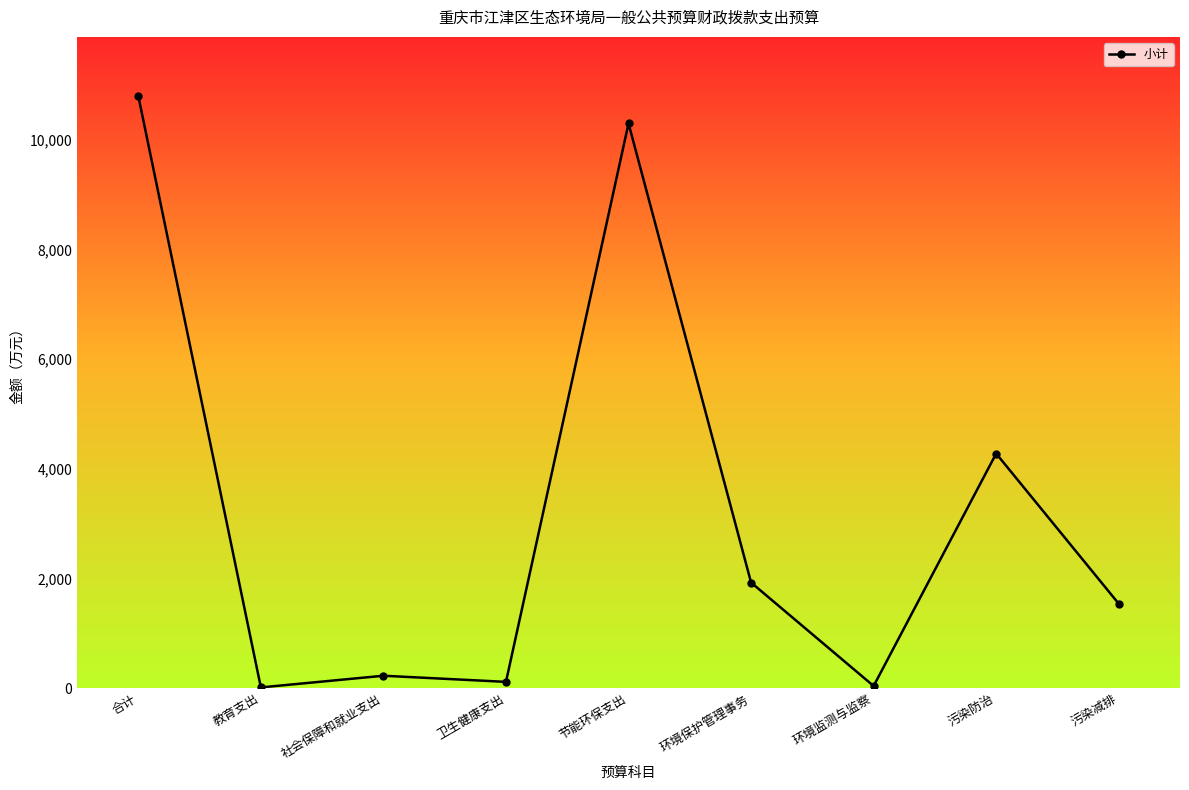

The chart shows a value of 5567.5 at 合计. True or false?

False